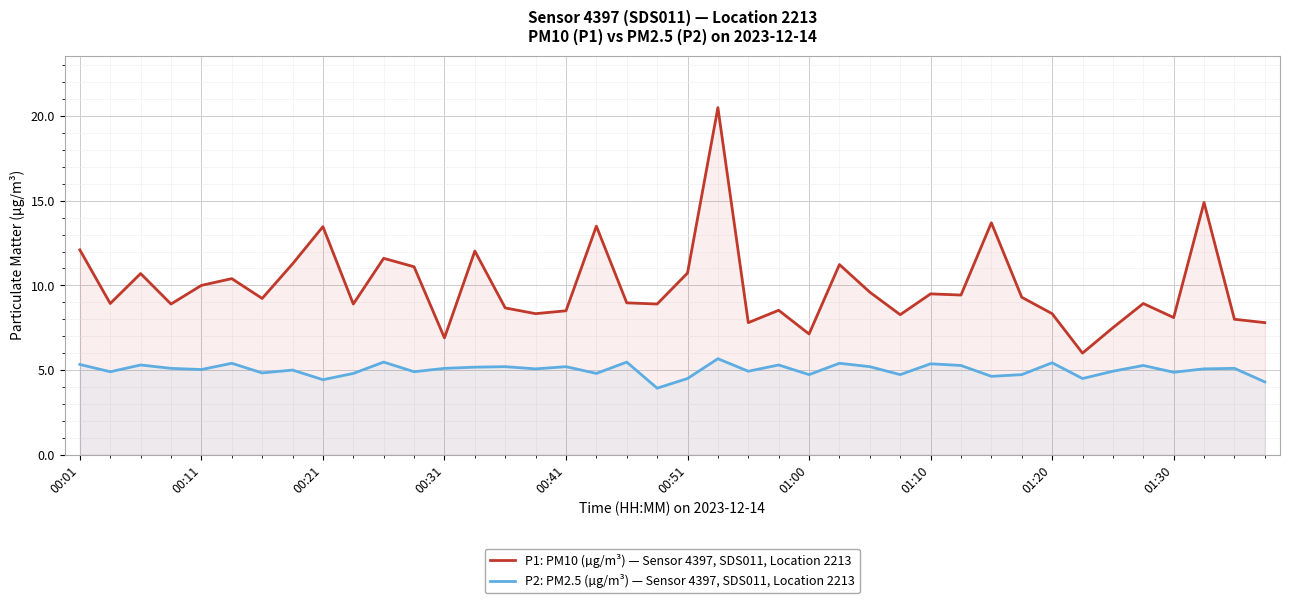

True or false: P2: PM2.5 (µg/m³) — Sensor 4397, SDS011, Location 2213 and P1: PM10 (µg/m³) — Sensor 4397, SDS011, Location 2213 intersect in this chart.

False